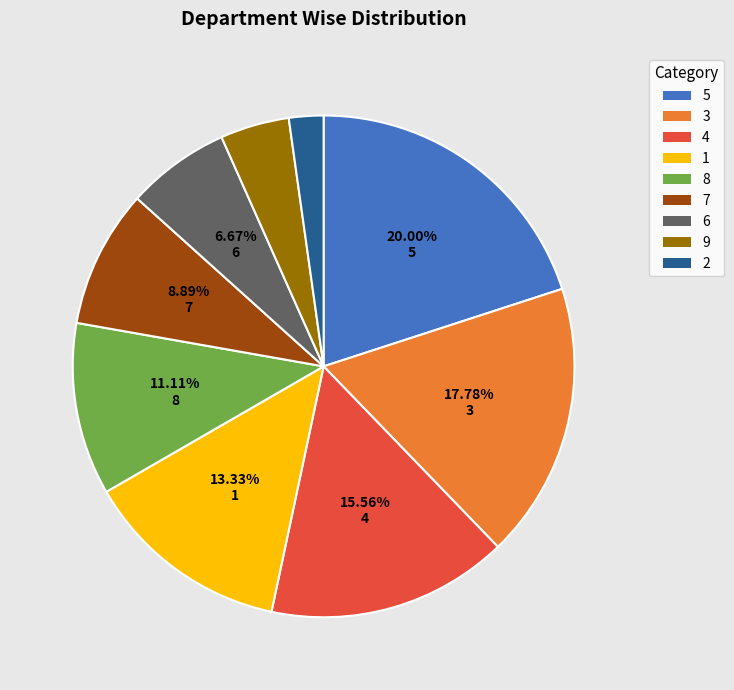

How many segments does this pie chart have?

9